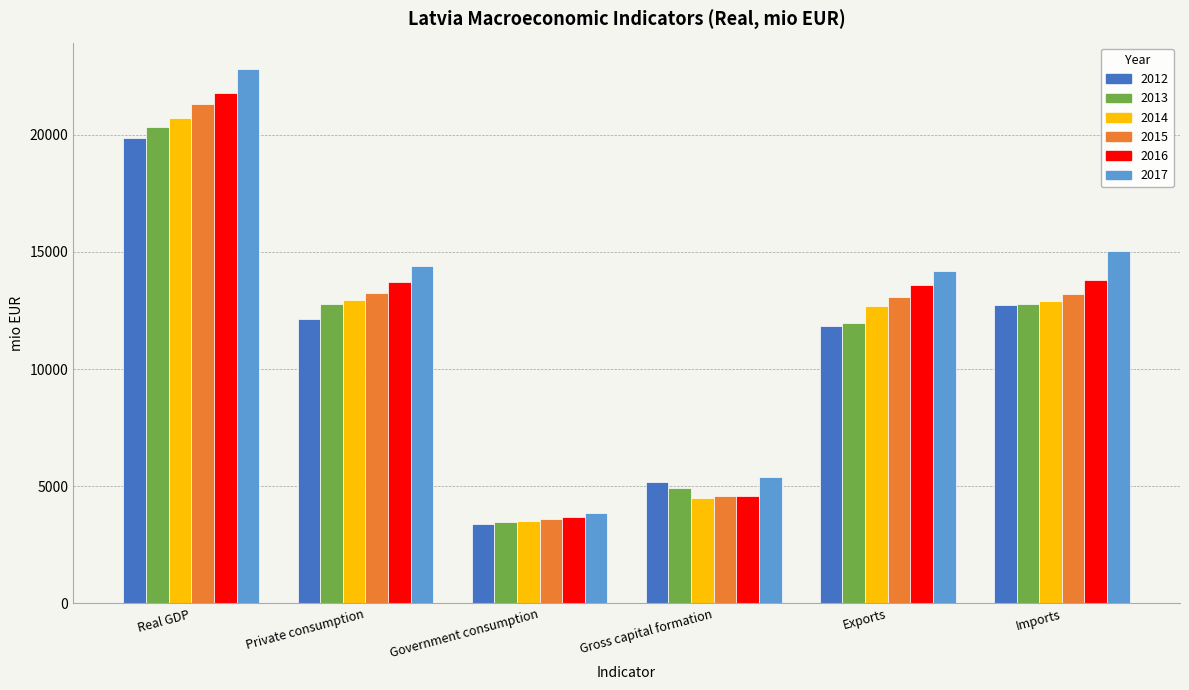

What is the total value across all series at Imports?

80423.2